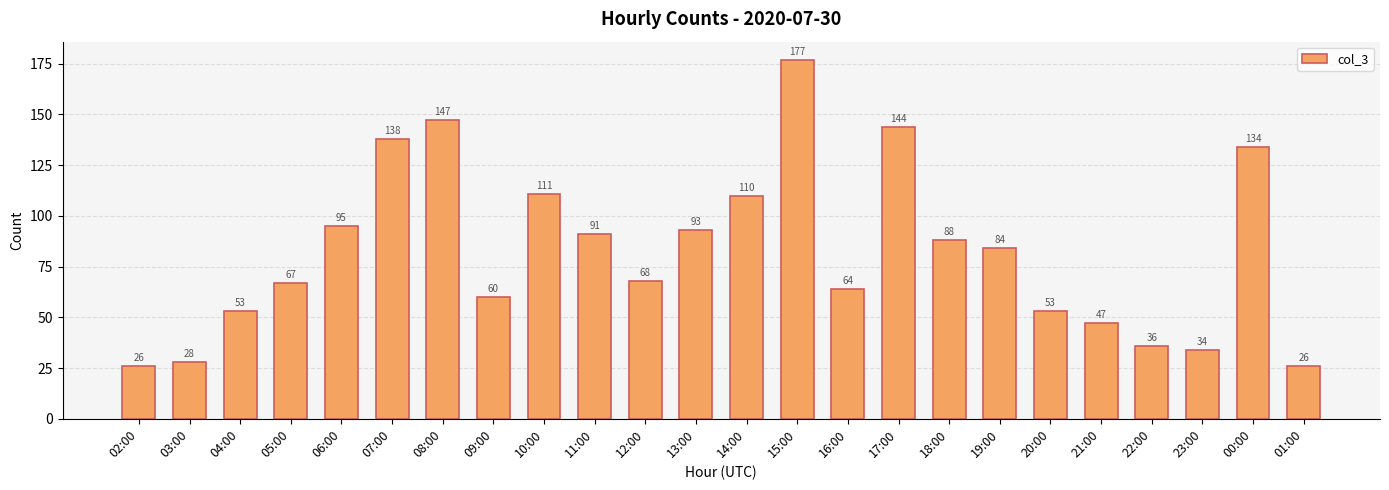

Reading right to left, list all the values displayed in this chart.

01:00=26	00:00=134	23:00=34	22:00=36	21:00=47	20:00=53	19:00=84	18:00=88	17:00=144	16:00=64	15:00=177	14:00=110	13:00=93	12:00=68	11:00=91	10:00=111	09:00=60	08:00=147	07:00=138	06:00=95	05:00=67	04:00=53	03:00=28	02:00=26